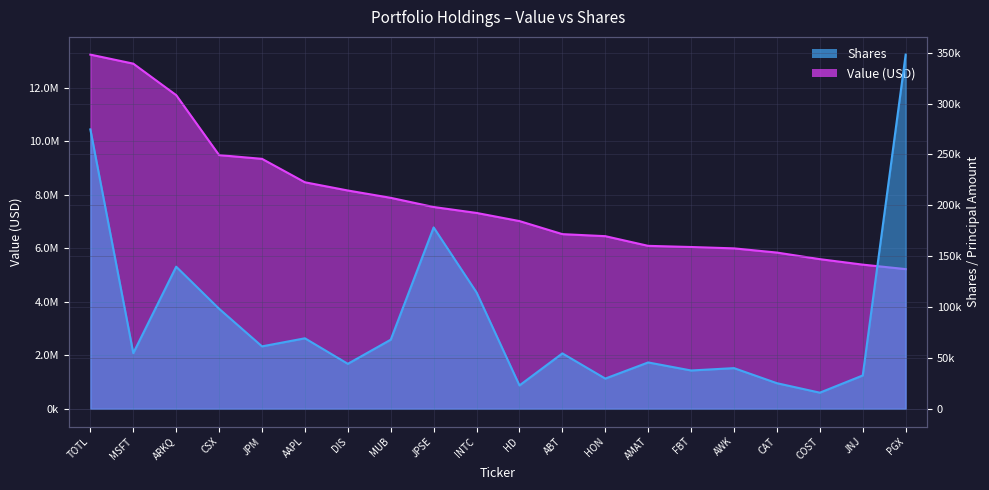

Which series has the largest total across all categories?

Value (M)